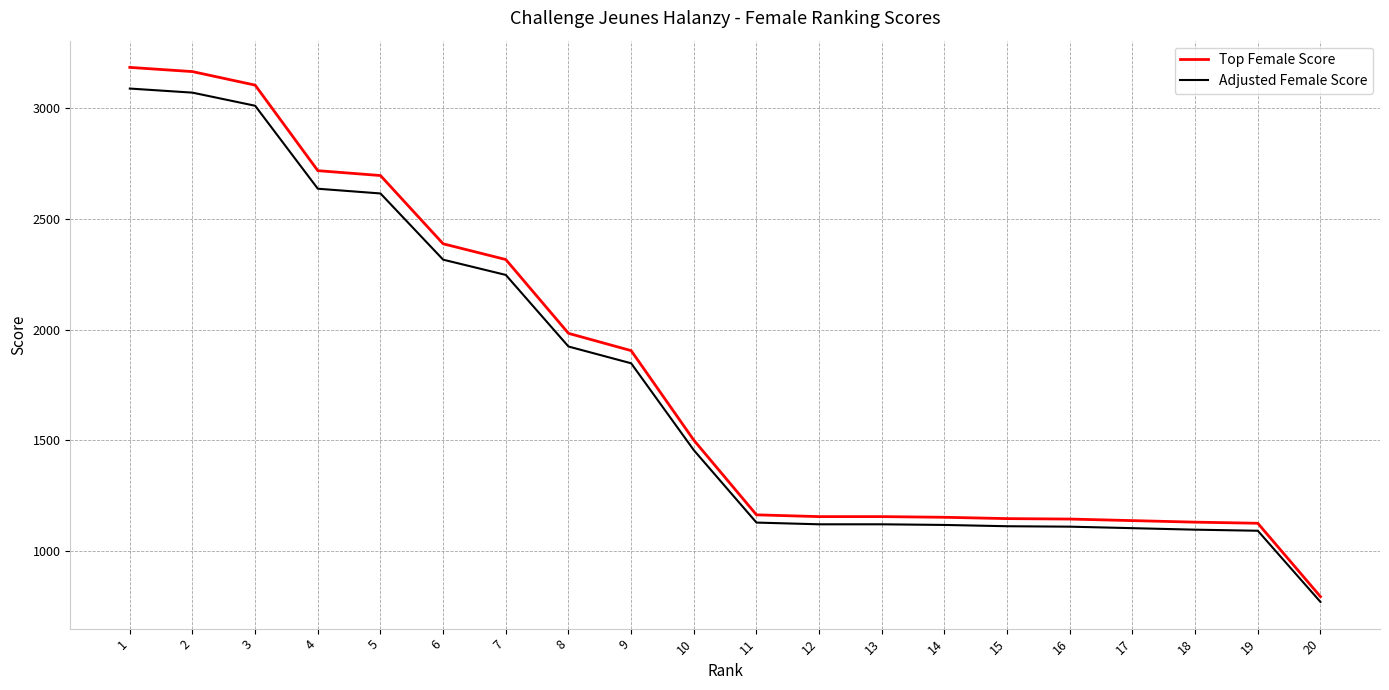

Which series has the widest spread of values?

Top Female Score